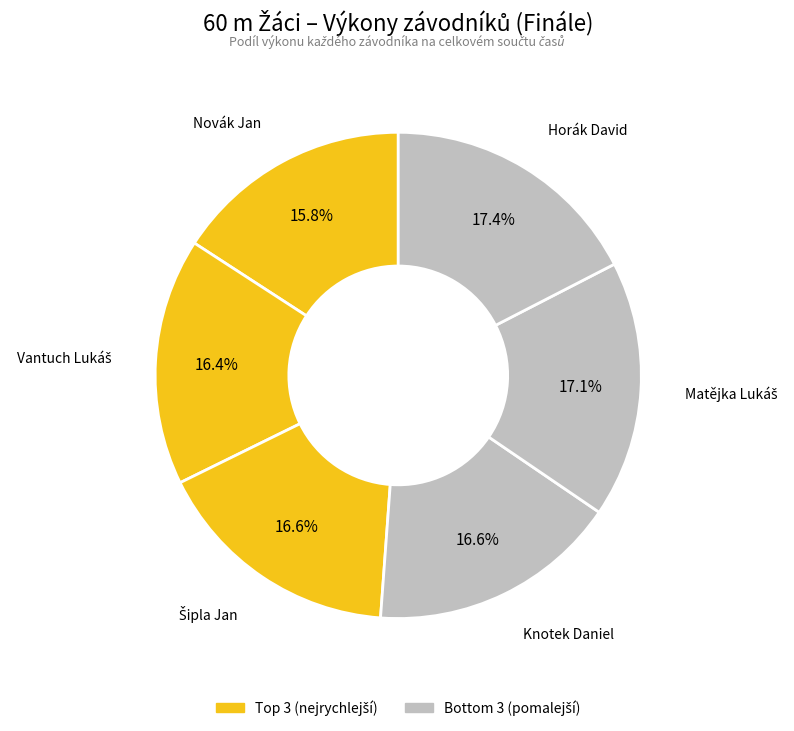

How many slices are in this pie chart?

6